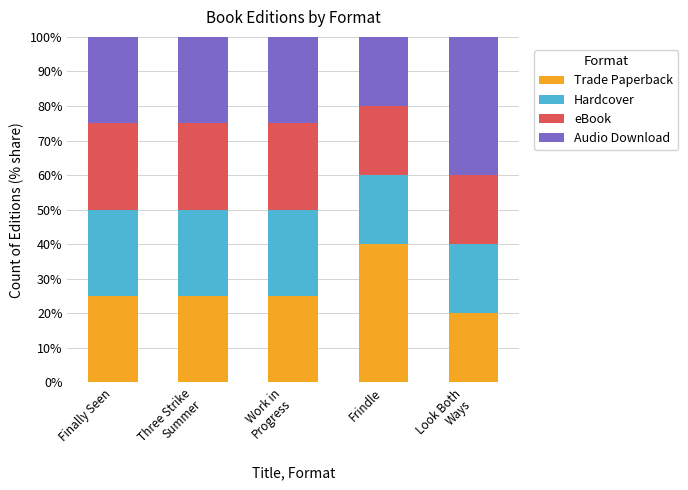

What is the total value across all series at Finally Seen?

100